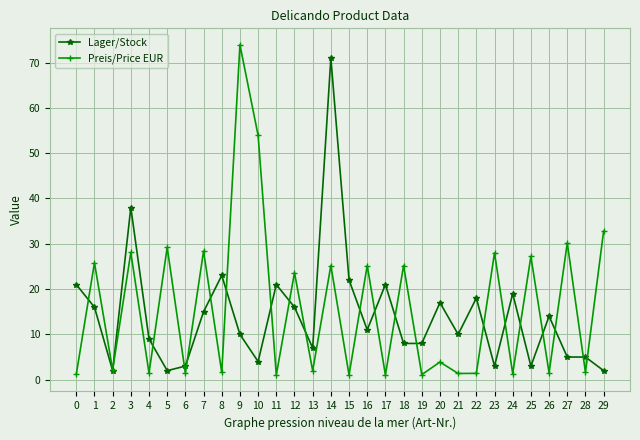

Is it true that Preis/Price EUR equals 53.9 at 10?

True